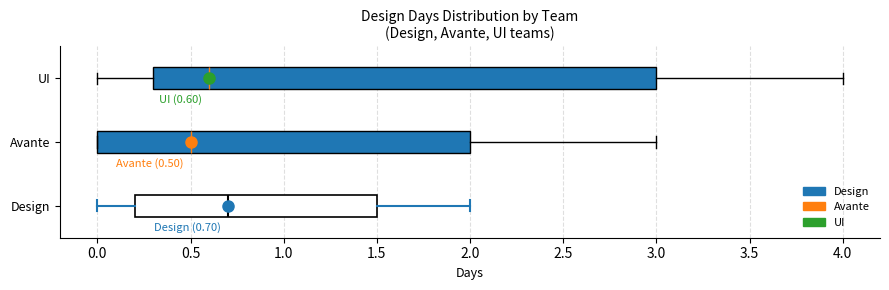

Comparing the boxes themselves (not the whiskers), which one is the widest?

UI